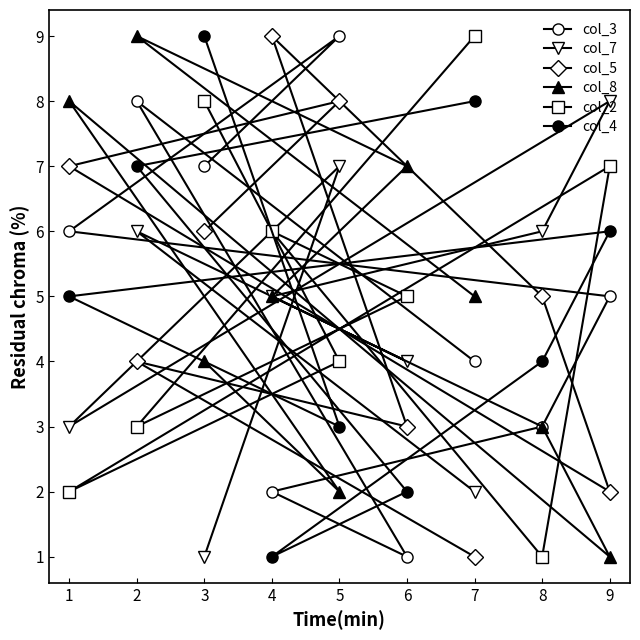

What are all the series names shown in the legend?

col_3, col_7, col_5, col_8, col_2, col_4